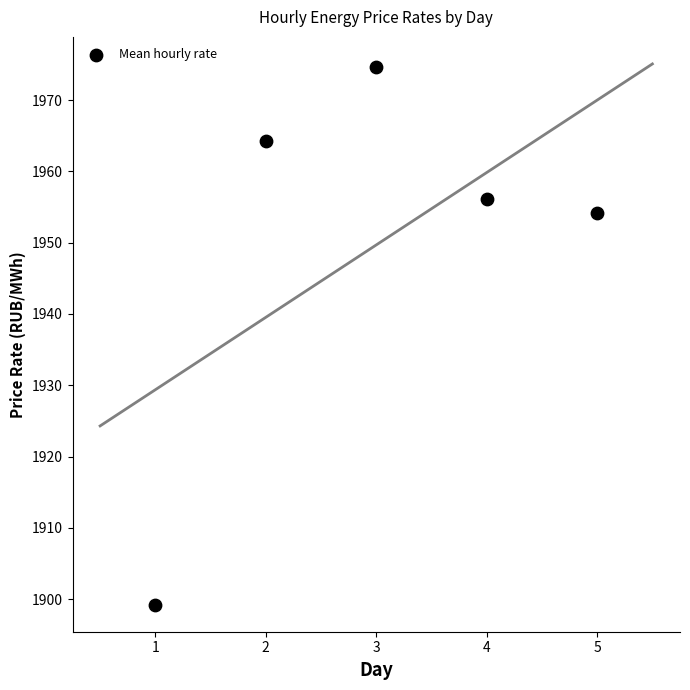

What is the range of Y values (max minus min)?

75.5